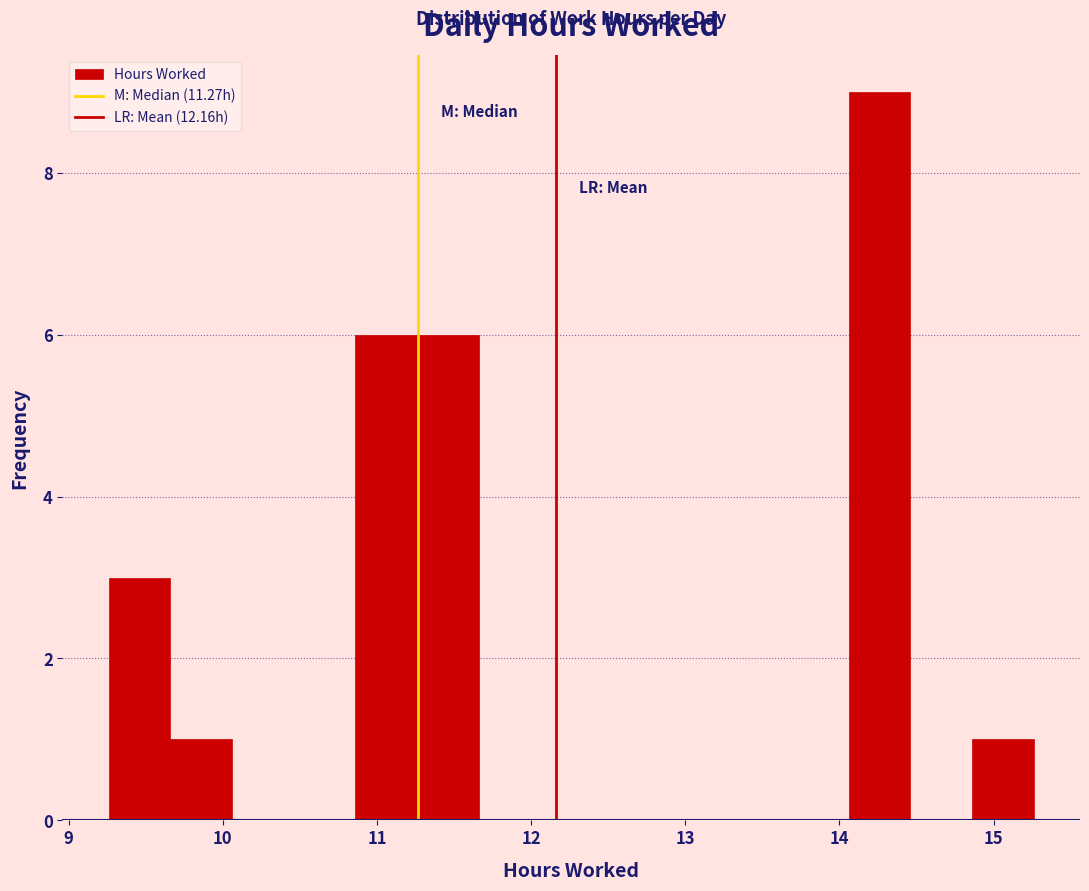

Over which range of the x-axis is the bar tallest?

14.06 to 14.46